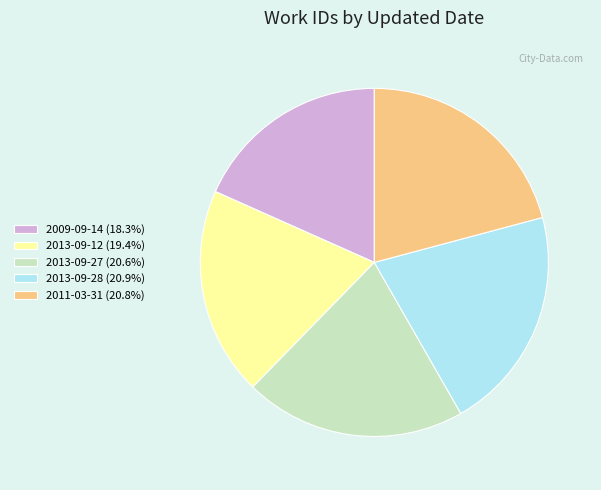

Approximately how many times larger is the value at 2013-09-27 compared to 2009-09-14?

1.1